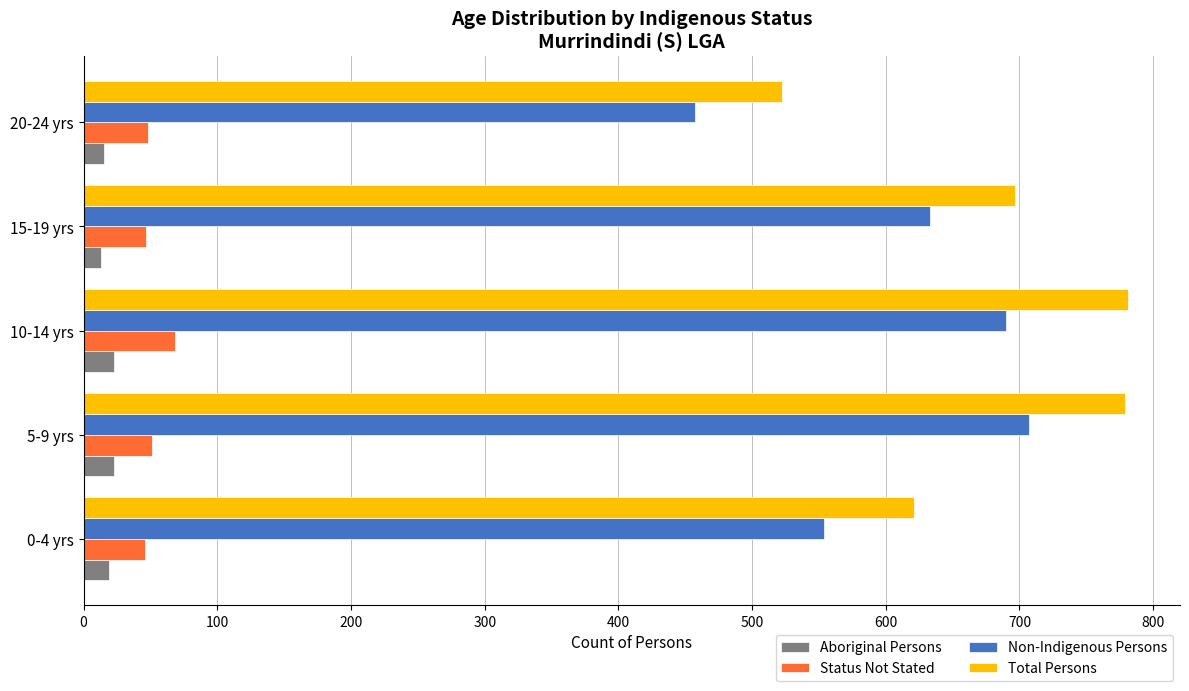

At which label is Non-Indigenous Persons closest to 582?

0-4 yrs